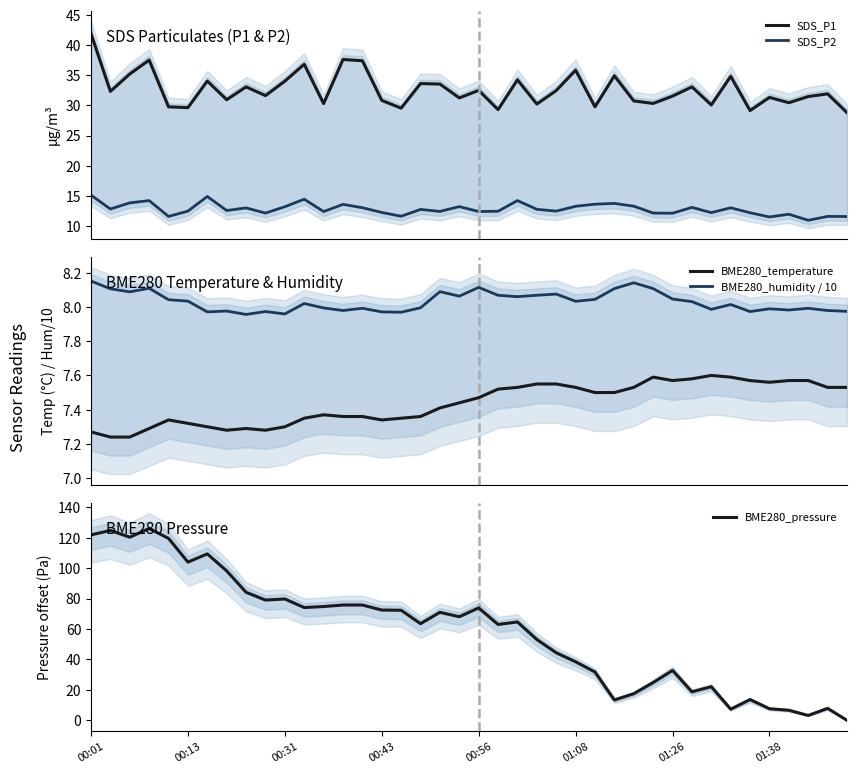

True or false: SDS_P1 has a value of 48.4 at 36.

False